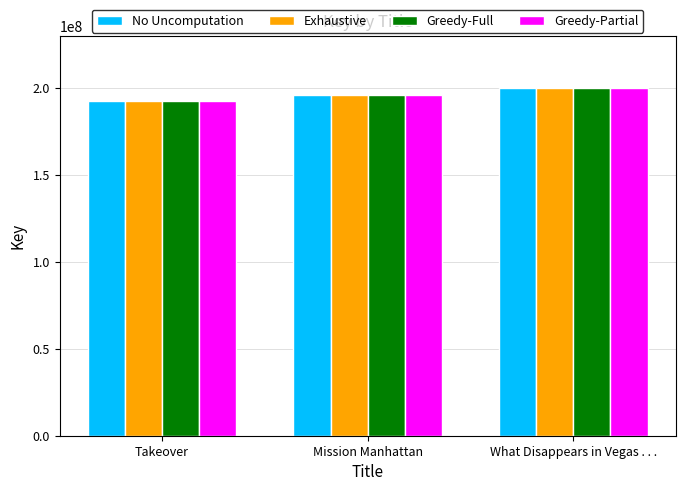

What is the sum of the Exhaustive values at What Disappears in Vegas . . . and Mission Manhattan?

396159623